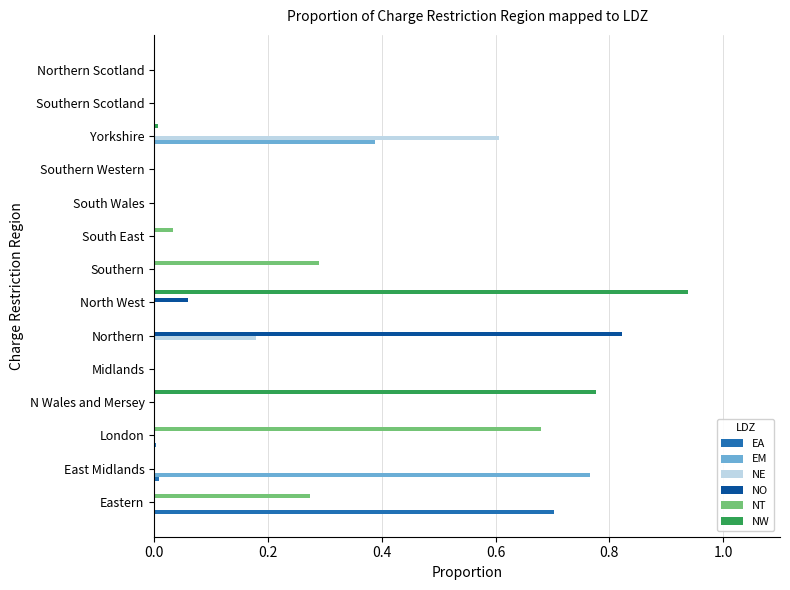

Which series changed the most between London and Southern?

NT